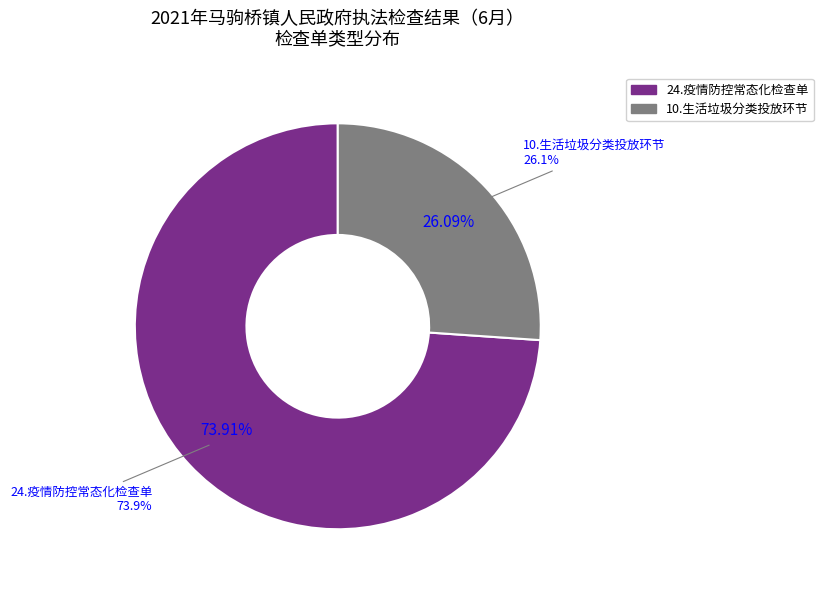

To the nearest percent, what portion does 24.疫情防控常态化检查单 represent?

74%